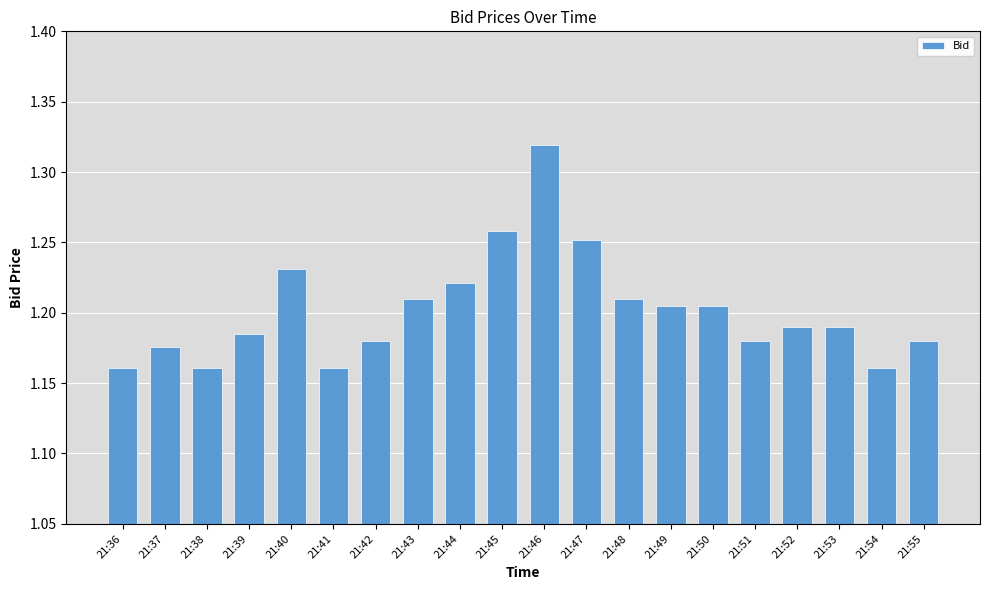

What is the change in value from 21:45 to 21:46?

+0.1